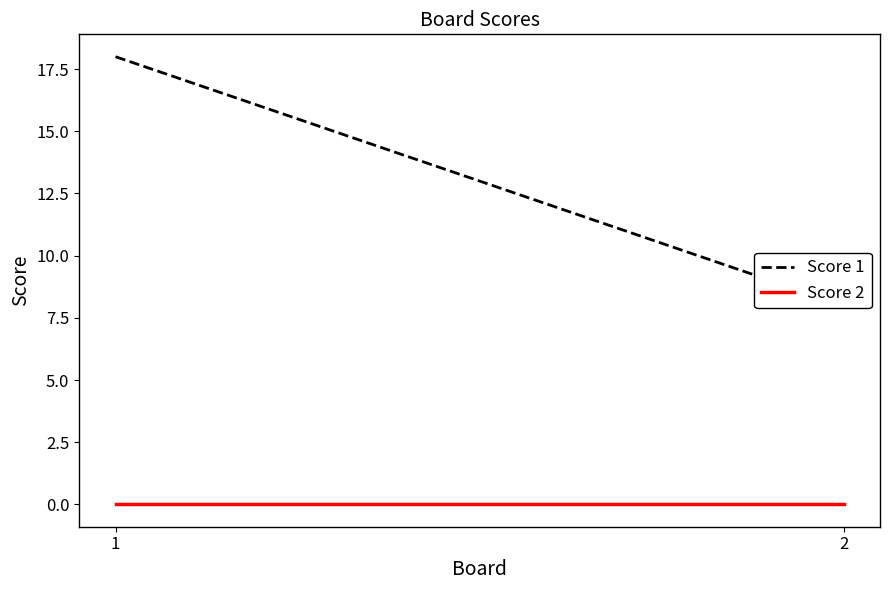

How many series are shown in this chart?

2